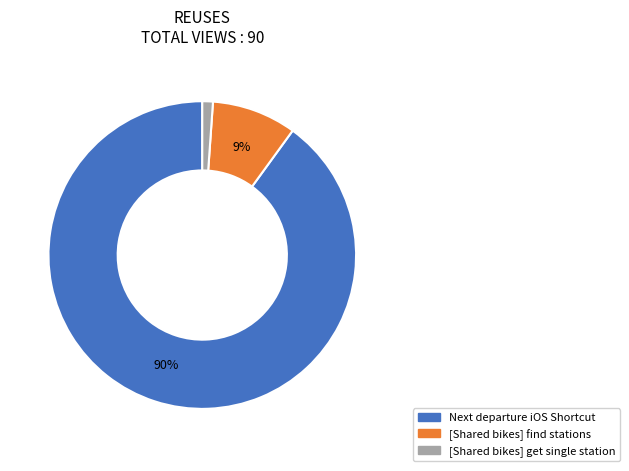

Is there any slice that represents more than half of the pie?

Yes